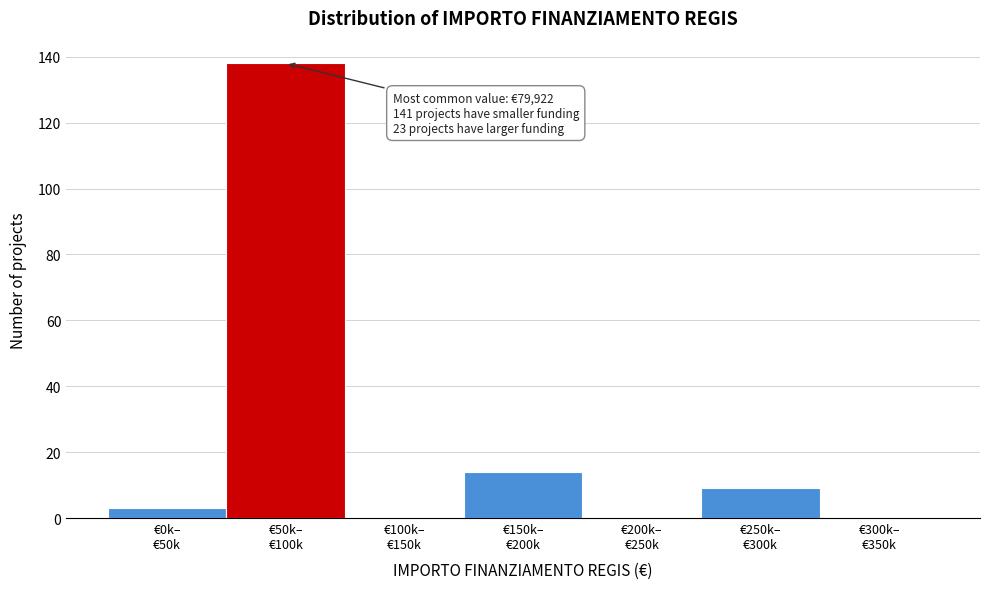

What is the sum of all values?

164